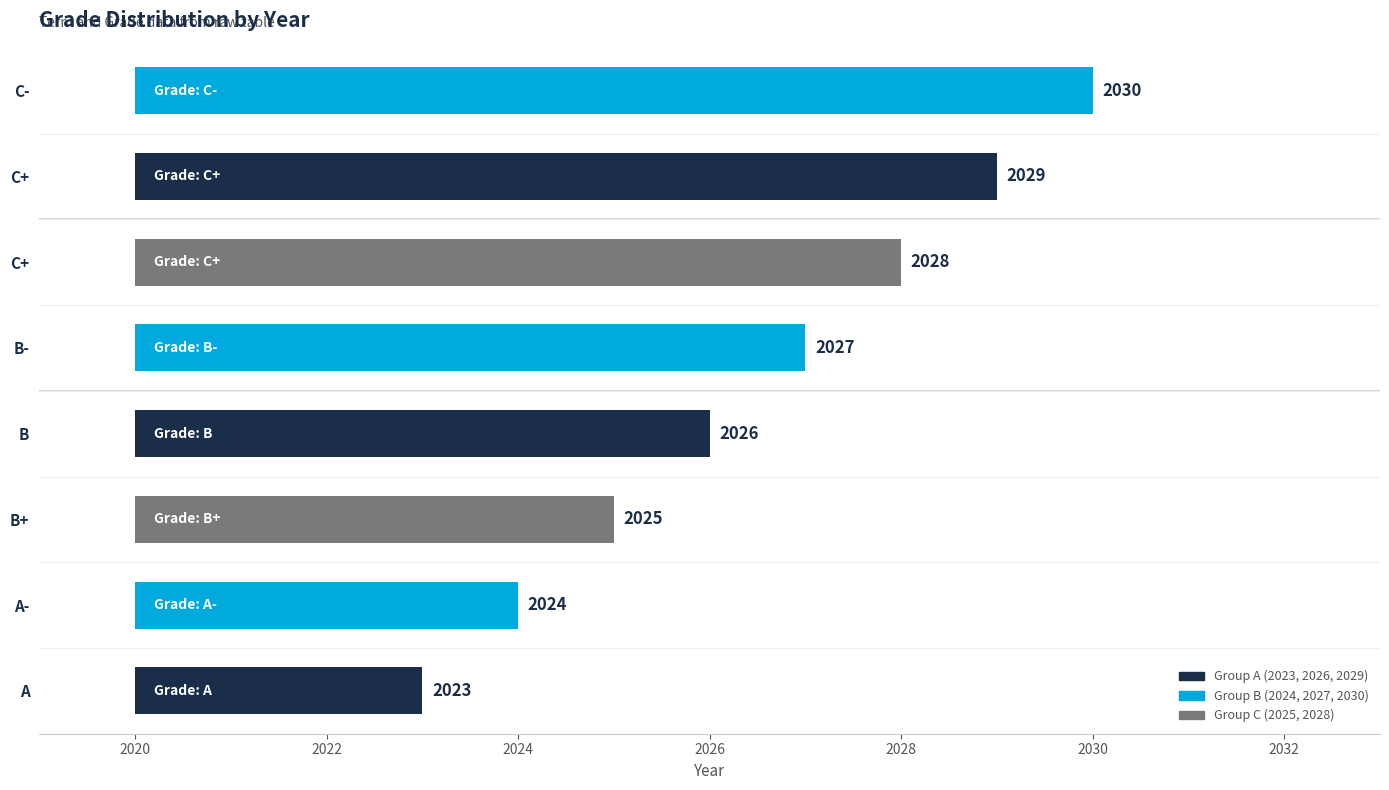

Are the bars grouped side by side (vs. stacked)?

No